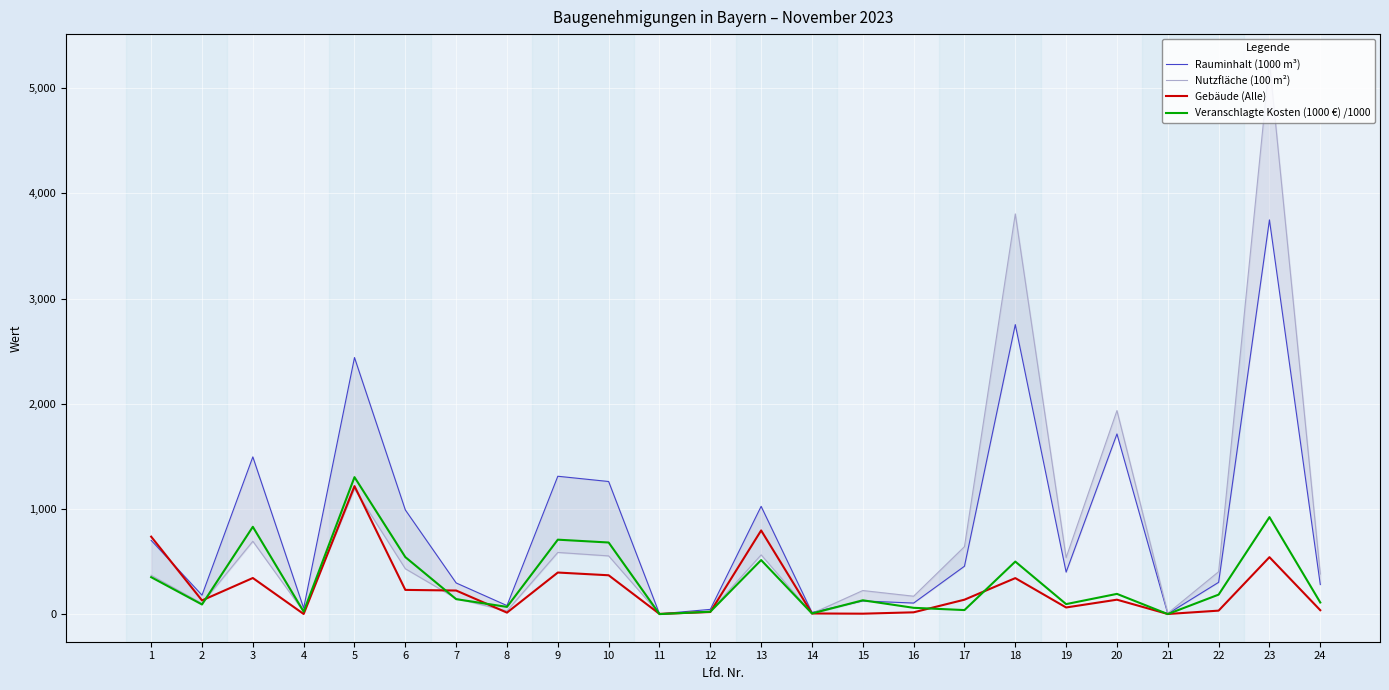

How many lines are shown in the chart?

4